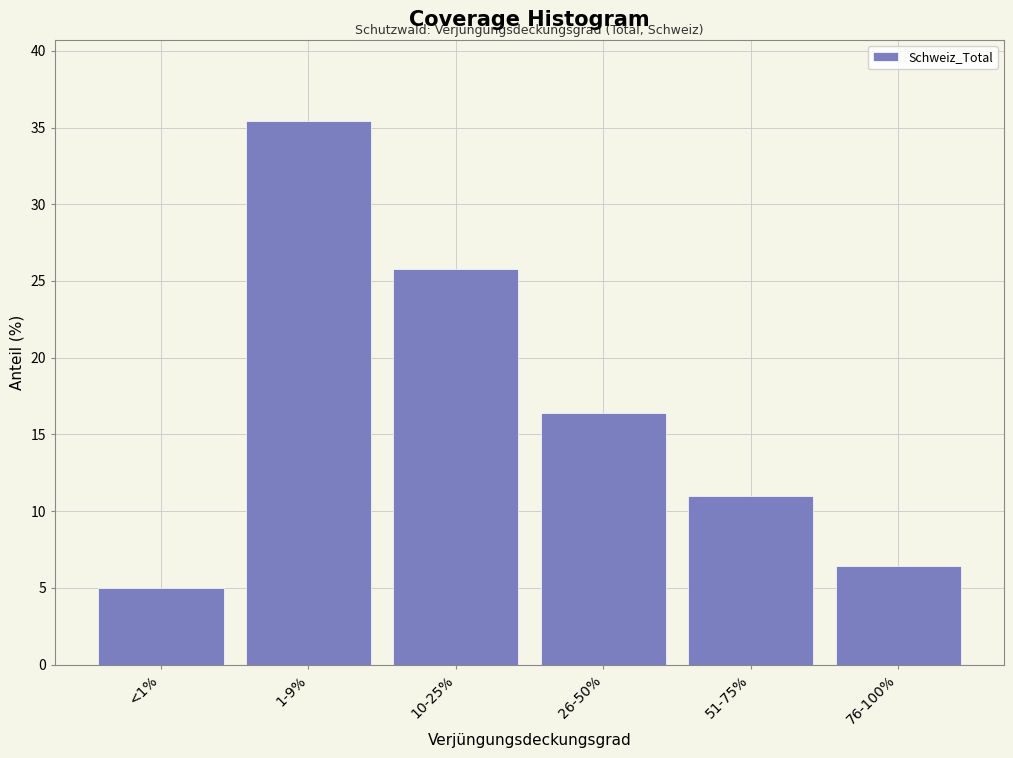

Reading right to left, what are all the values shown in this chart?

6.4	11.0	16.4	25.8	35.4	5.0